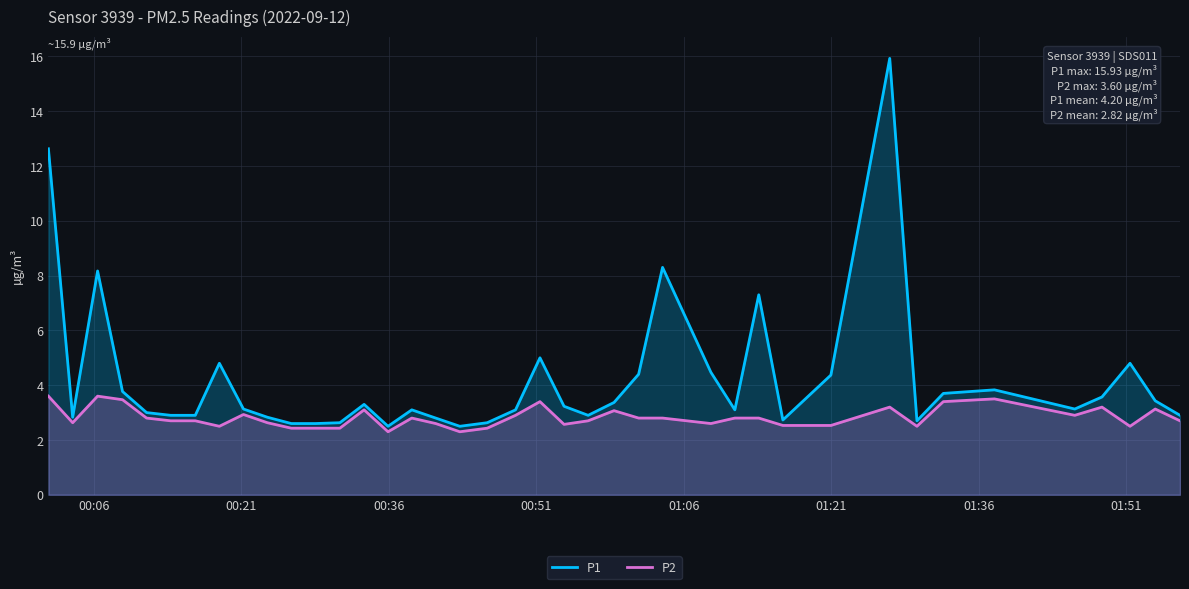

Which series has the largest range (max minus min)?

P1